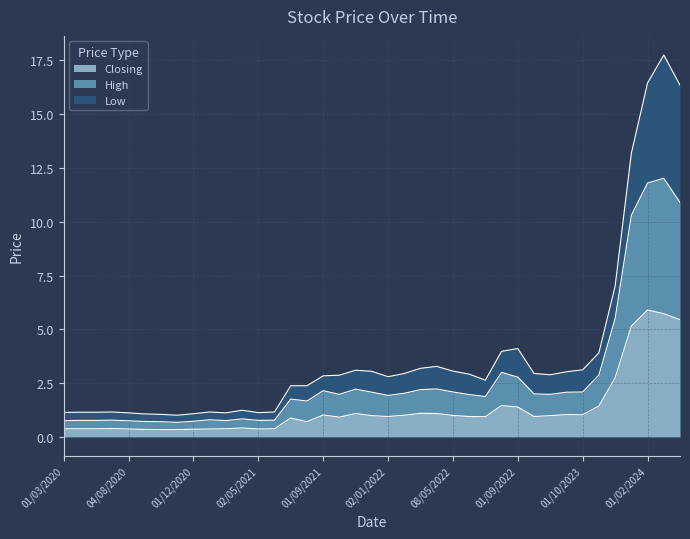

What is the difference between the second highest and minimum values in the Low series?

15.4